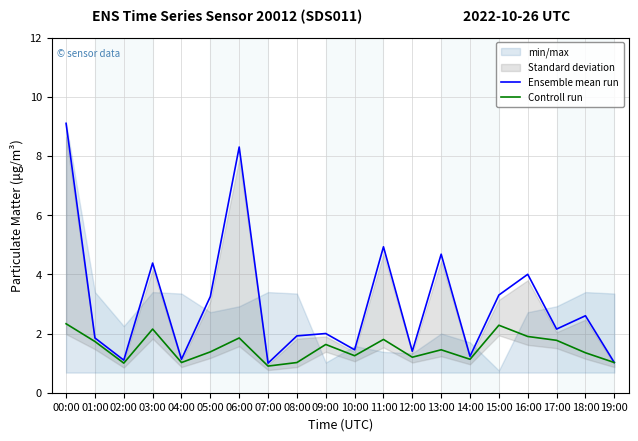

What is the label of the 10th point from the left?

09:00